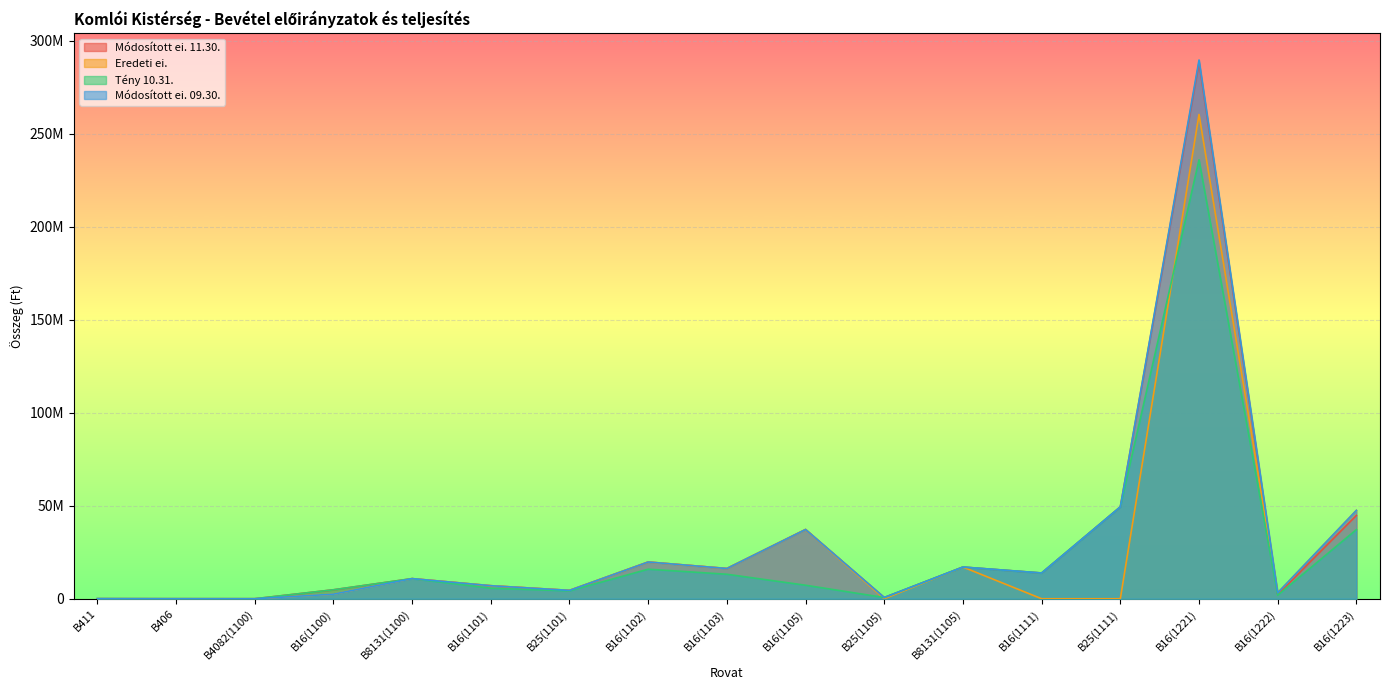

What is the difference between the second highest and minimum values in the Tény 10.31. series?

49374599